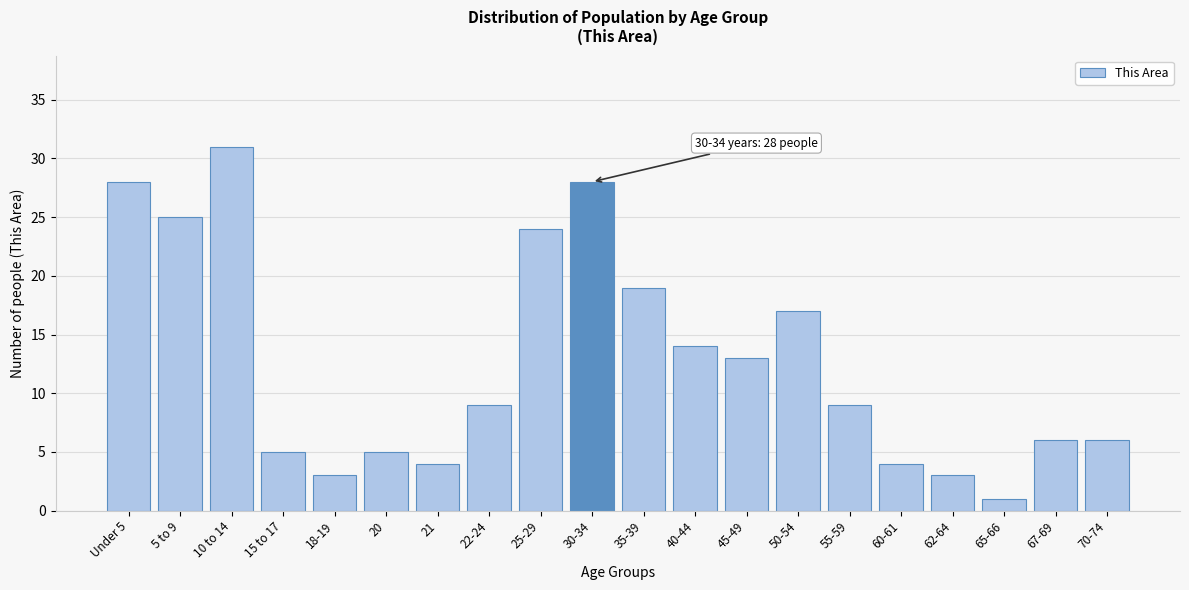

Reading left to right, transcribe all the data shown in this chart.

Under 5=28	5 to 9=25	10 to 14=31	15 to 17=5	18-19=3	20=5	21=4	22-24=9	25-29=24	30-34=28	35-39=19	40-44=14	45-49=13	50-54=17	55-59=9	60-61=4	62-64=3	65-66=1	67-69=6	70-74=6